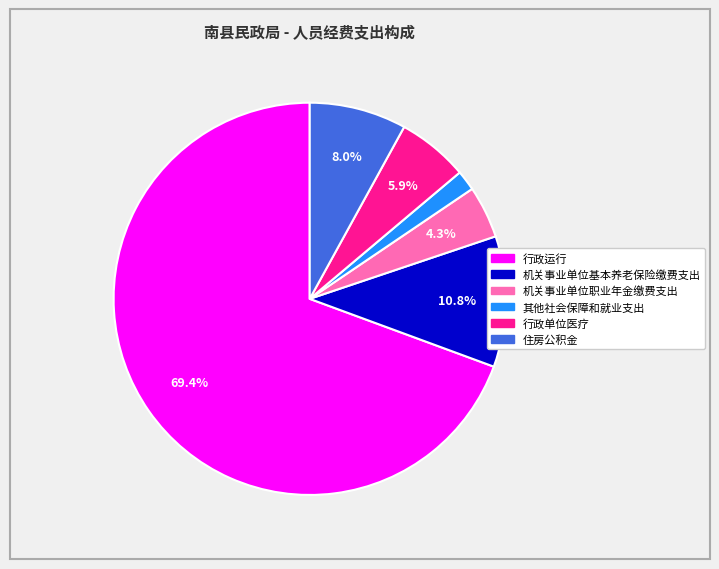

To the nearest percent, what is the difference between the largest and smallest slice percentages?

68%